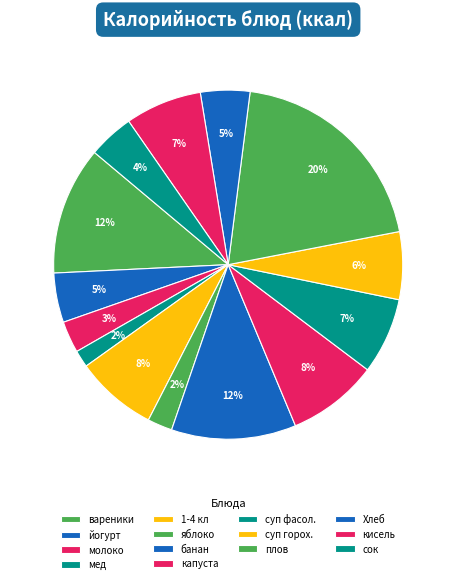

To the nearest percent, what percentage of the pie is молоко?

3%